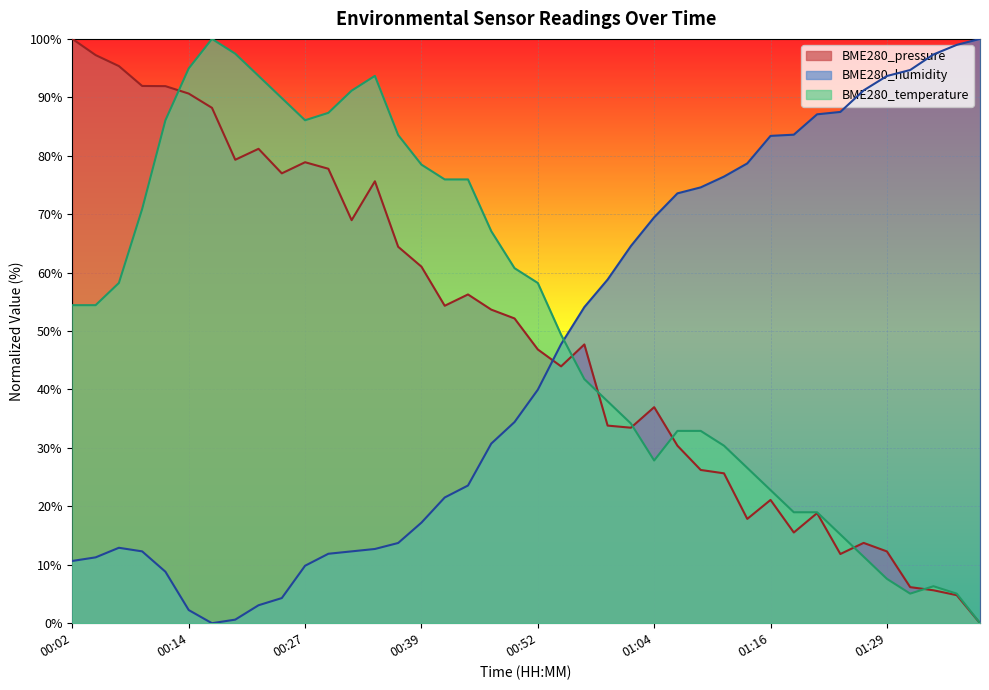

How many times do BME280_humidity and BME280_pressure cross each other?

1